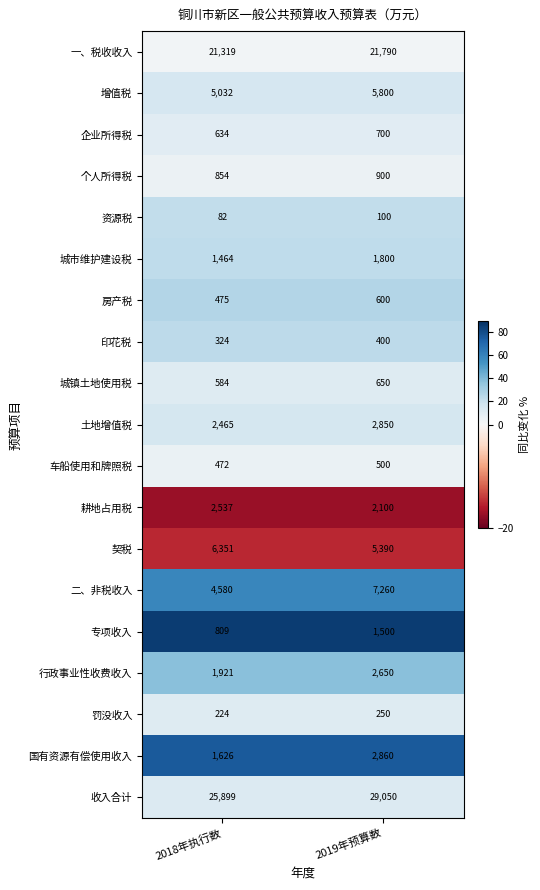

What is the sum of the 车船使用和牌照税 values at 2019年预算数 and 2018年执行数?

972